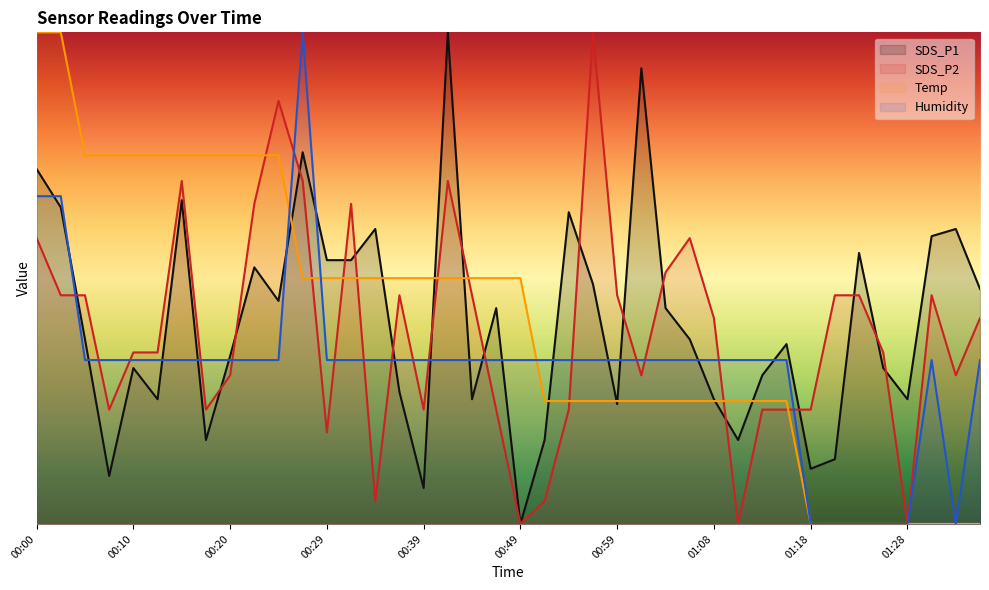

How many values in the SDS_P2 series exceed 20?

20